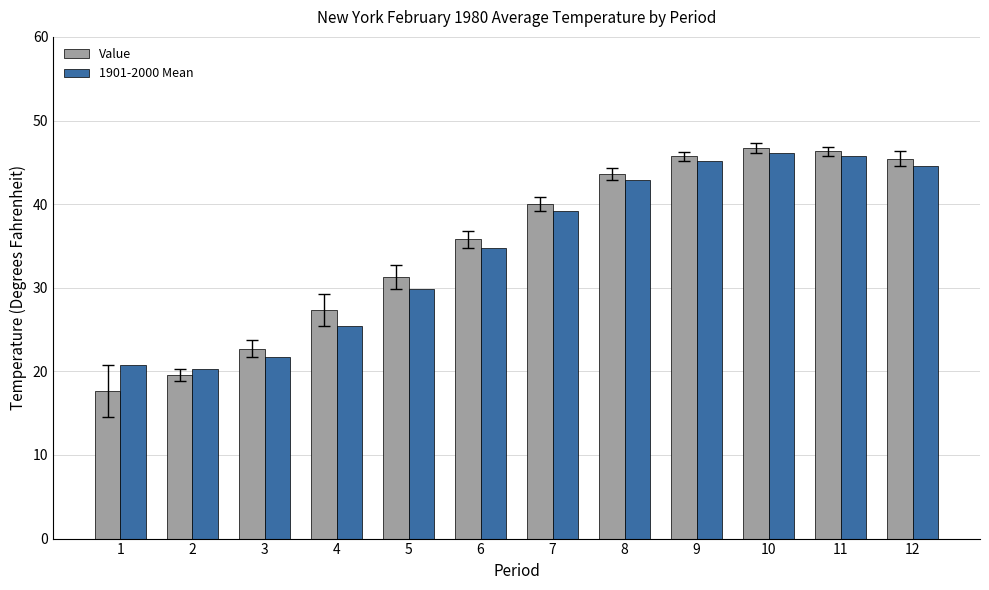

What are all the series names shown in the legend?

Value, 1901-2000 Mean